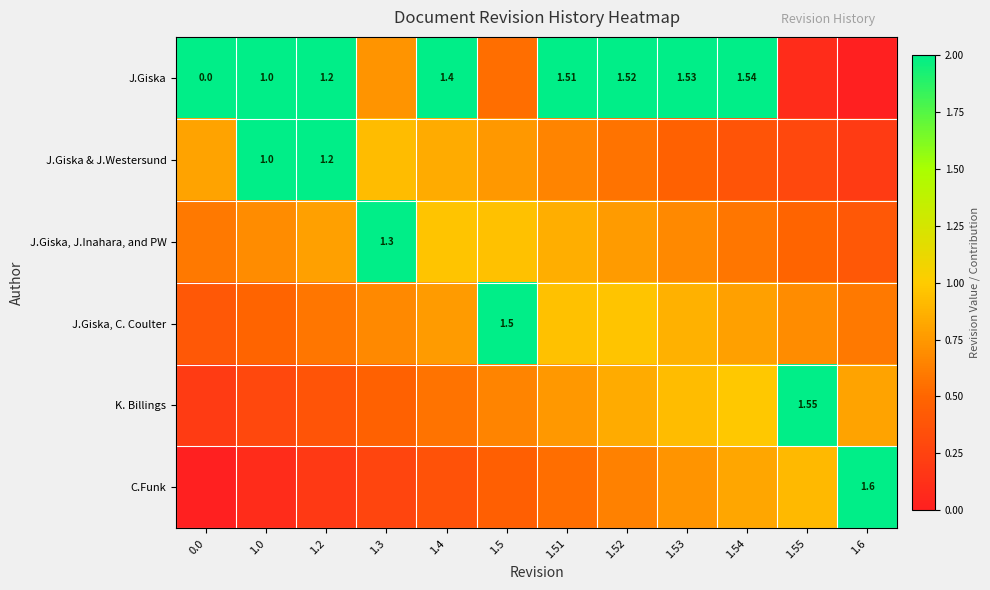

What is the difference between the second highest and minimum values in the J.Giska, C. Coulter series?

0.6